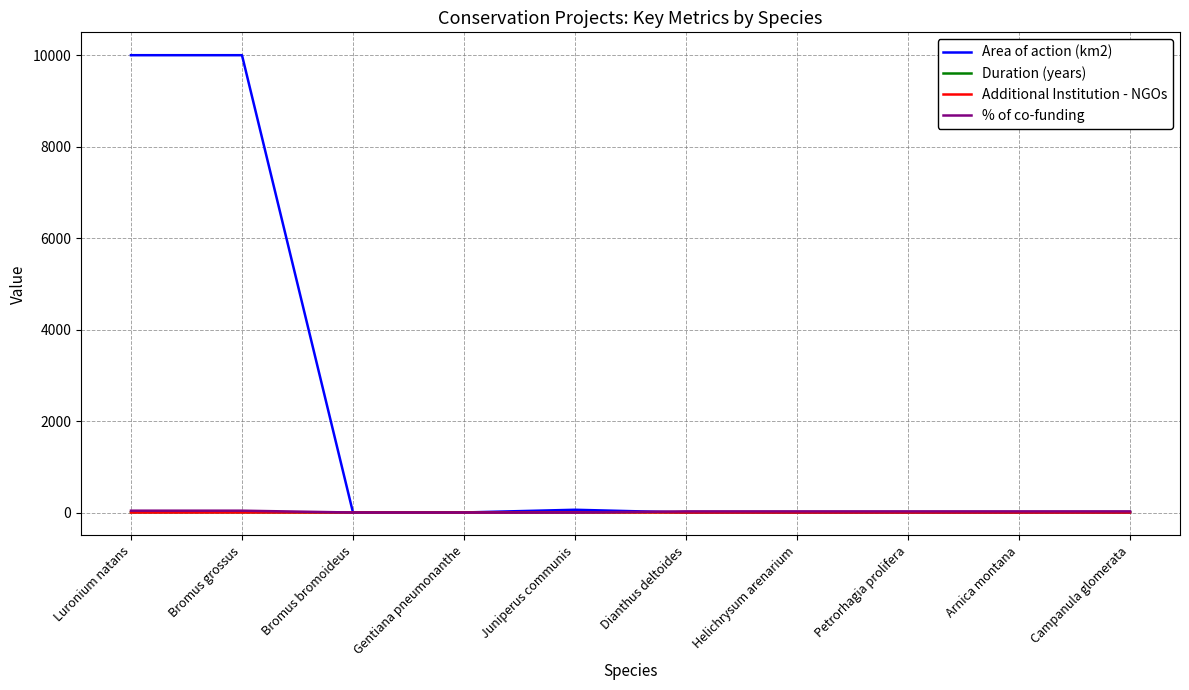

Which series has the widest spread of values?

Area of action (km2)